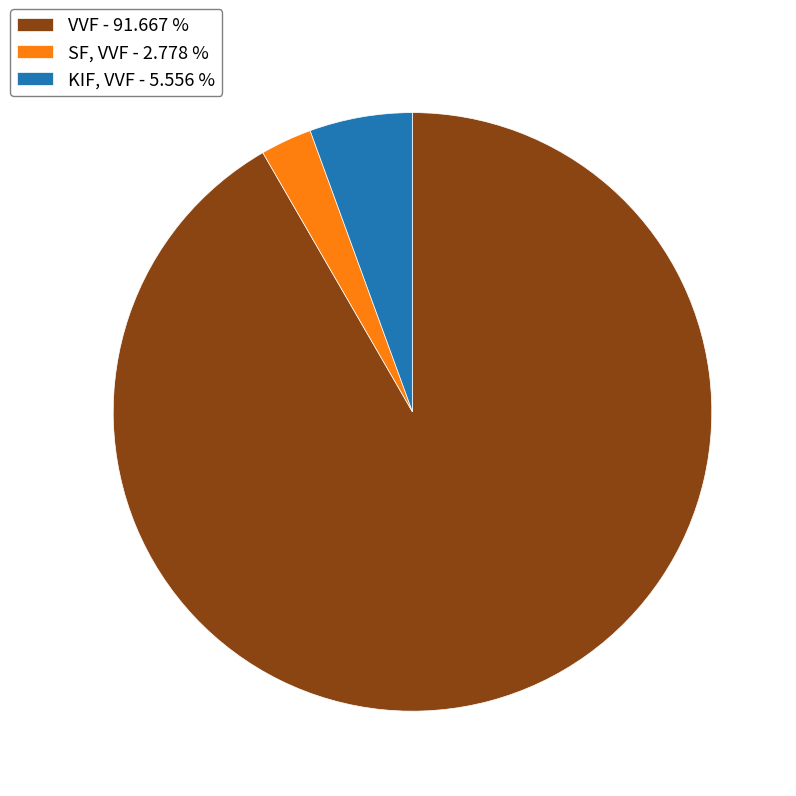

How many slices are in this pie chart?

3